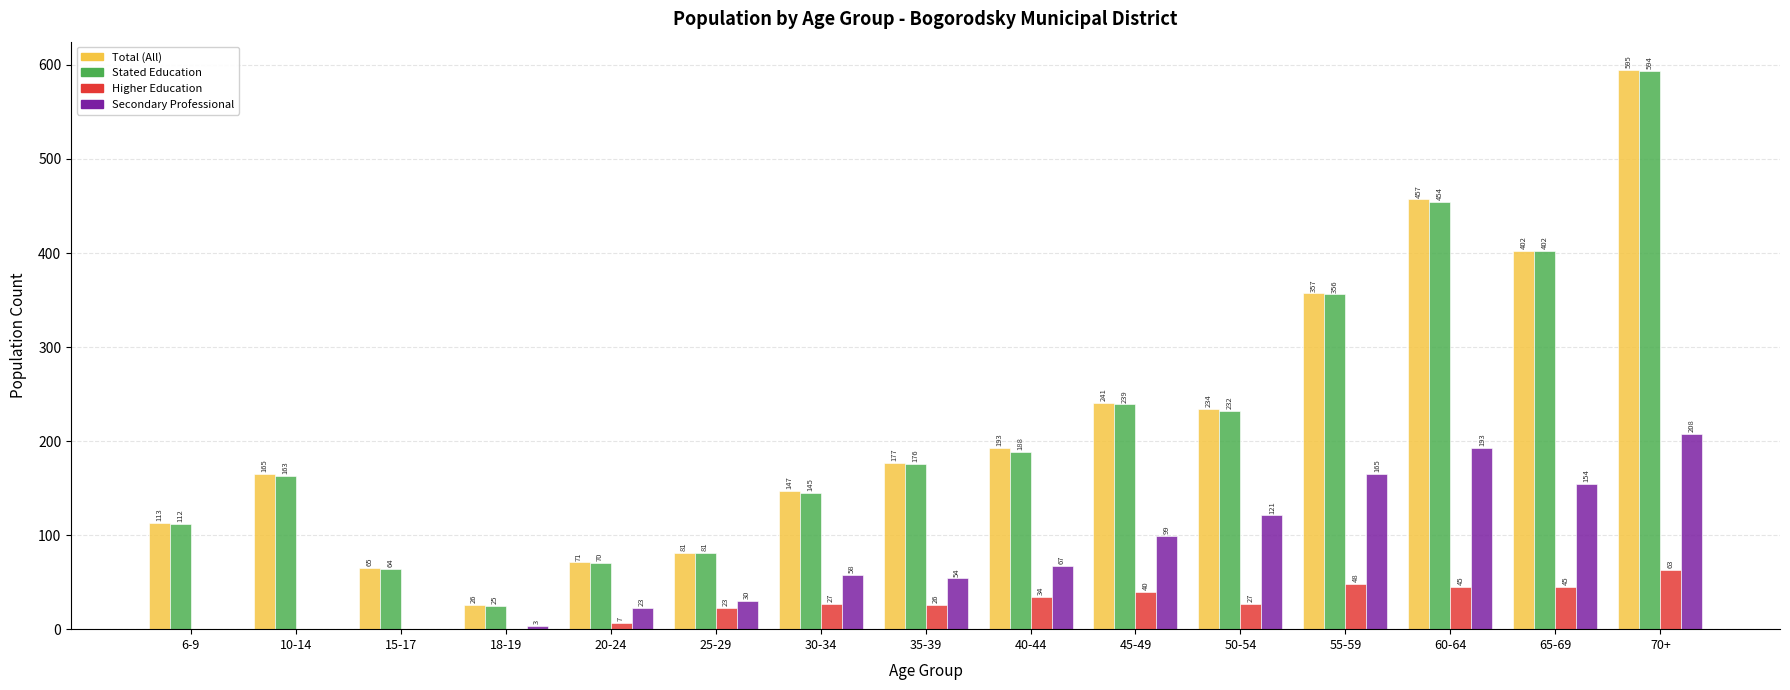

Where is Stated Education nearest to the value 309?

55-59